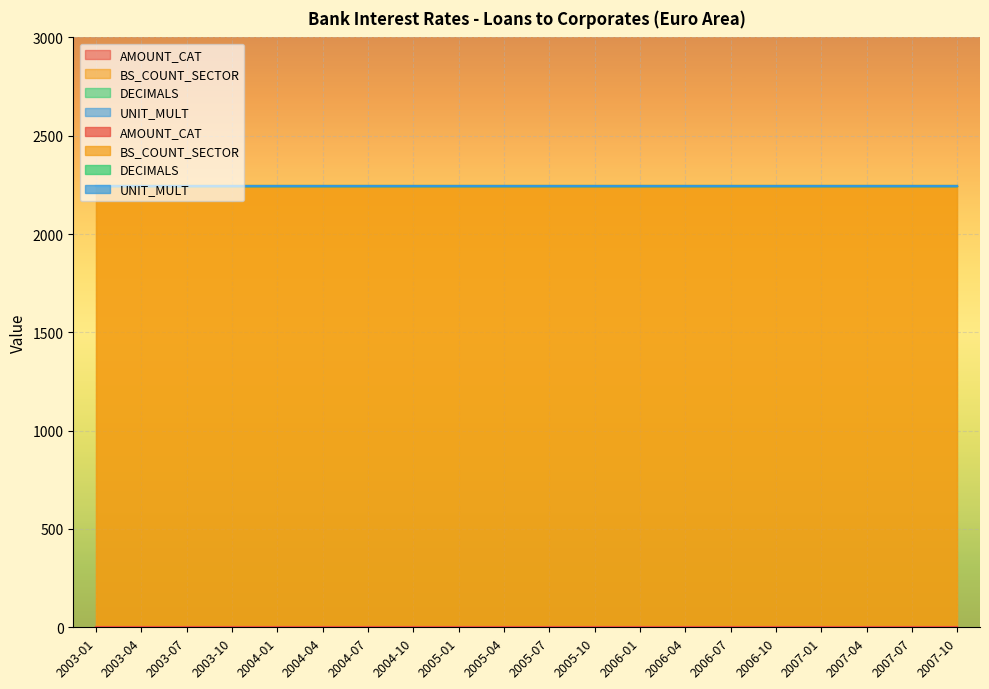

Does the chart display data point markers on the line(s)?

No